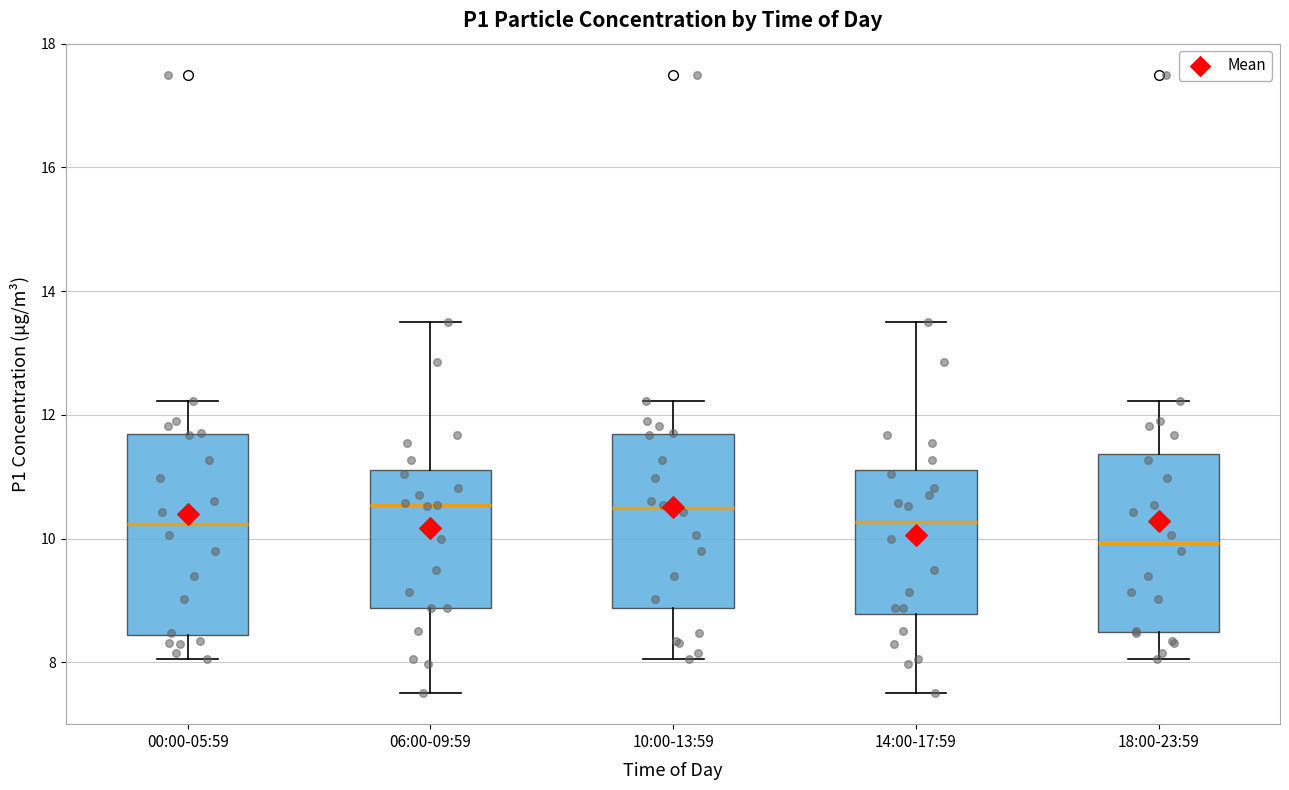

Reading left to right, transcribe this box plot: for each box, give where its median line is, the range the box spans, and where its two whiskers end, as read against the y-axis. The values are not printed on the chart, so give them approximately, as read against the axis.

00:00-05:59: median 10.2, box 8.4 to 11.6, whiskers 8.0 to 12.2
06:00-09:59: median 10.6, box 8.8 to 11.2, whiskers 7.6 to 13.6
10:00-13:59: median 10.4, box 8.8 to 11.6, whiskers 8.0 to 12.2
14:00-17:59: median 10.2, box 8.8 to 11.2, whiskers 7.6 to 13.6
18:00-23:59: median 10.0, box 8.4 to 11.4, whiskers 8.0 to 12.2